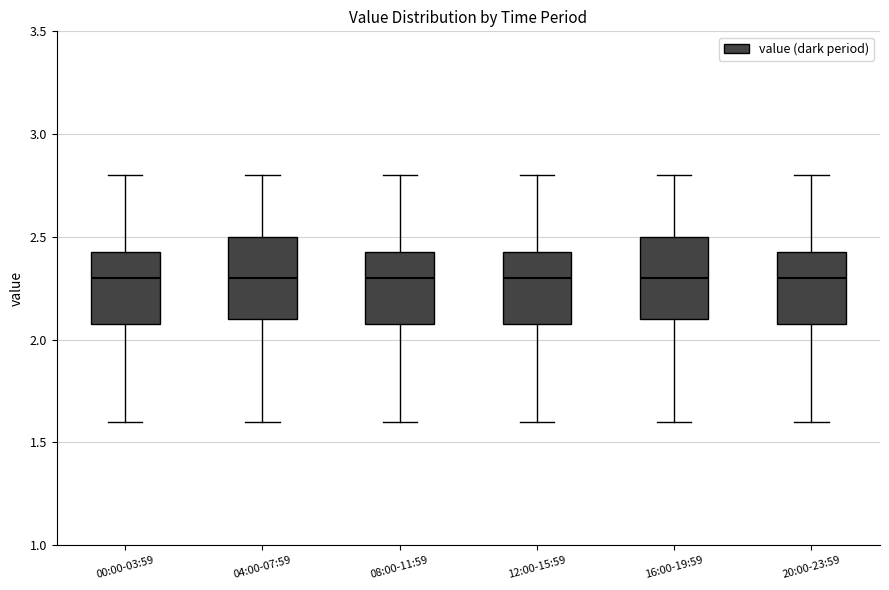

Reading left to right, read every box against the y-axis: the position of its median line, the range the box covers, and the ends of its whiskers. The values are not printed on the chart, so give them approximately, as read against the axis.

00:00-03:59: median 2.30, box 2.10 to 2.45, whiskers 1.60 to 2.80
04:00-07:59: median 2.30, box 2.10 to 2.50, whiskers 1.60 to 2.80
08:00-11:59: median 2.30, box 2.10 to 2.45, whiskers 1.60 to 2.80
12:00-15:59: median 2.30, box 2.10 to 2.45, whiskers 1.60 to 2.80
16:00-19:59: median 2.30, box 2.10 to 2.50, whiskers 1.60 to 2.80
20:00-23:59: median 2.30, box 2.10 to 2.45, whiskers 1.60 to 2.80